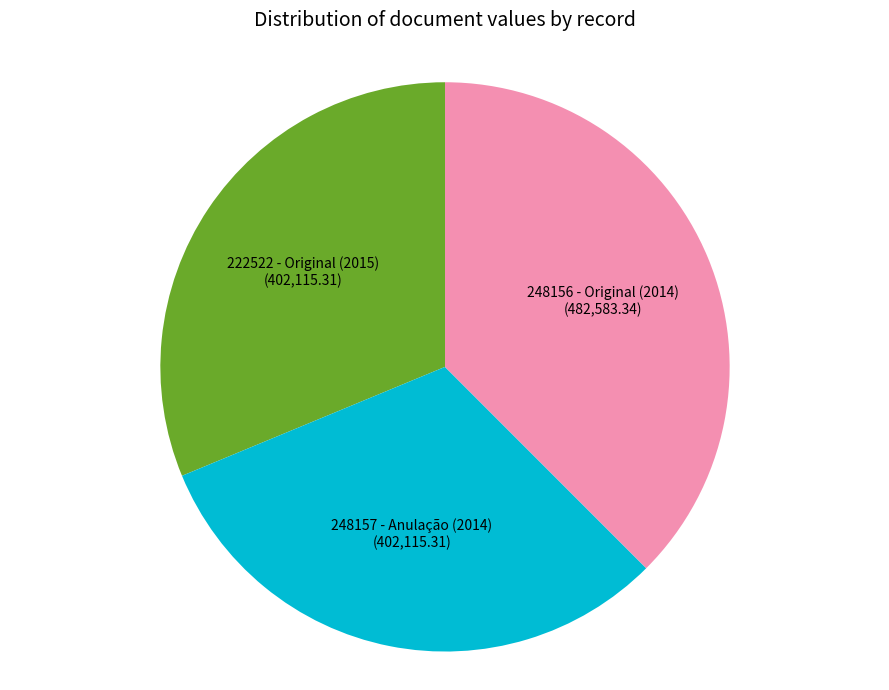

The 248156 - Original (2014) slice represents 38% of the pie. True or false?

True